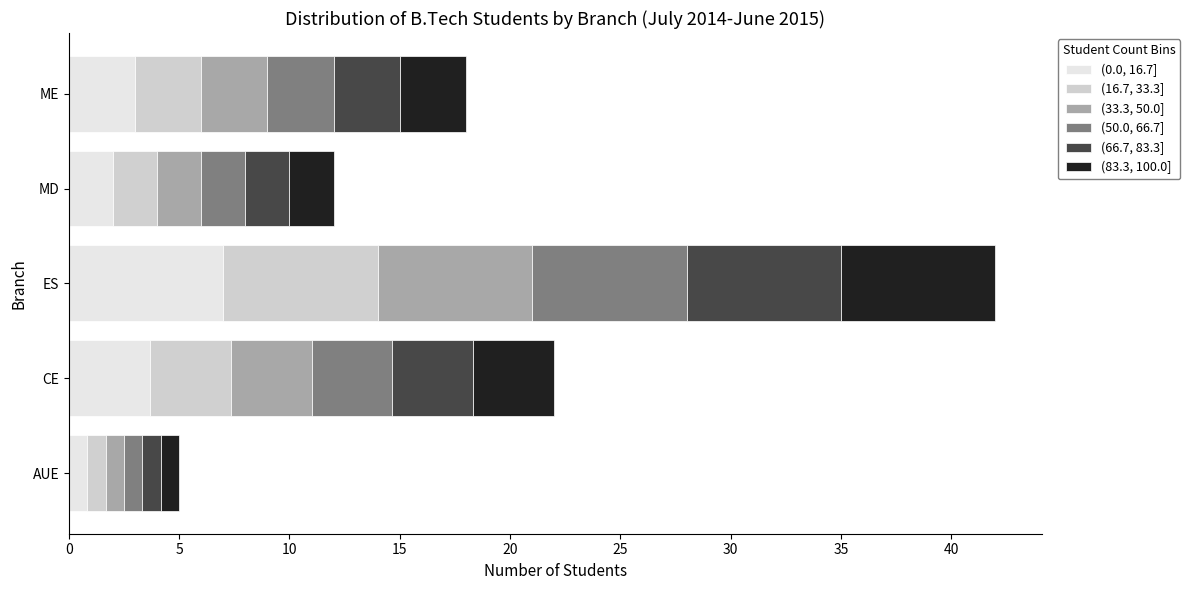

What is the sum of the (0.0, 16.7] values at ME and ES?

10.0